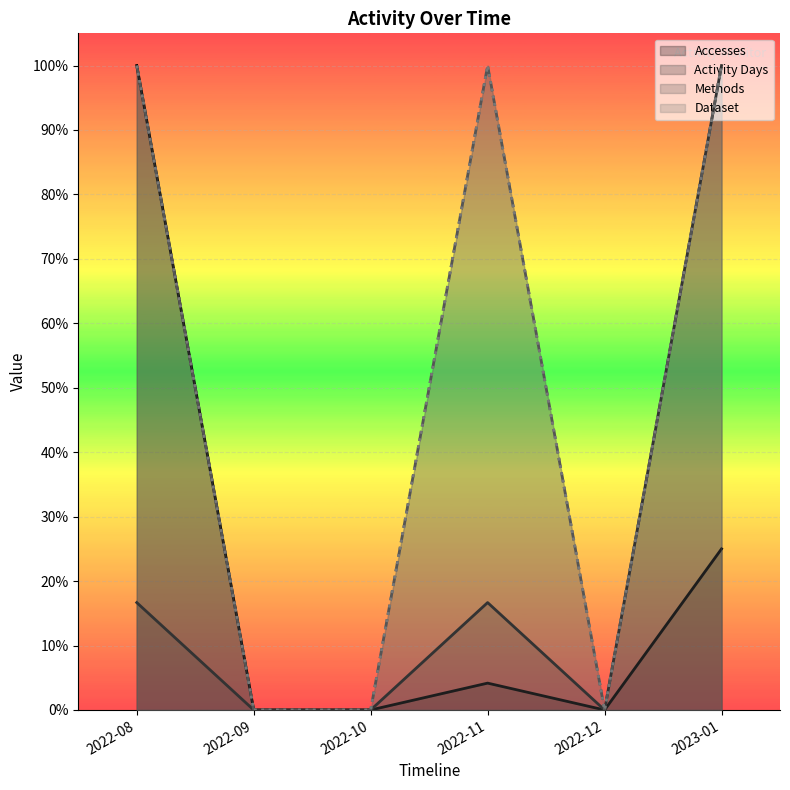

True or false: Dataset and Accesses intersect in this chart.

False